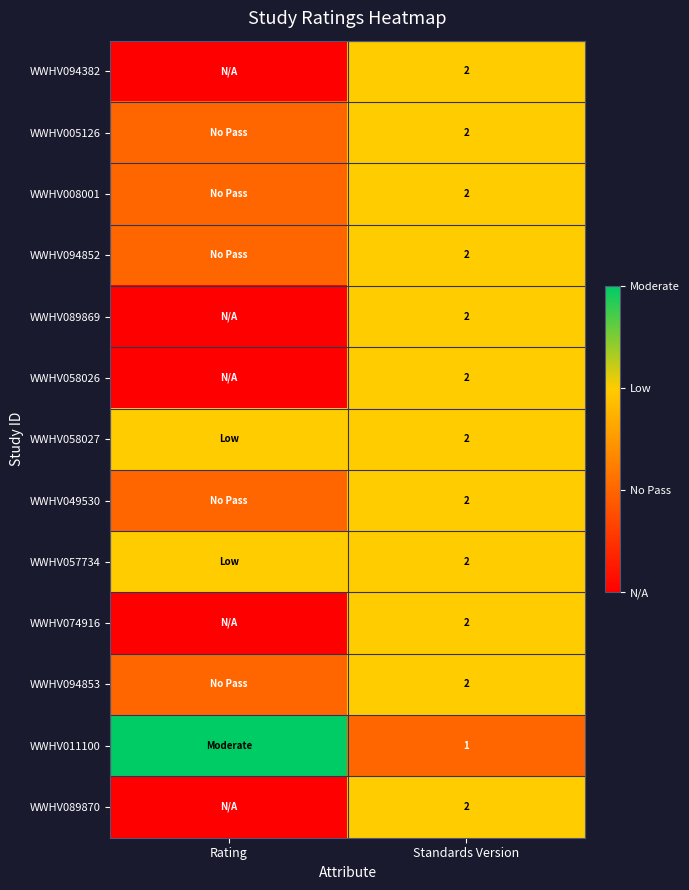

True or false: WWHV011100 has a value of 1 at Standards Version.

True